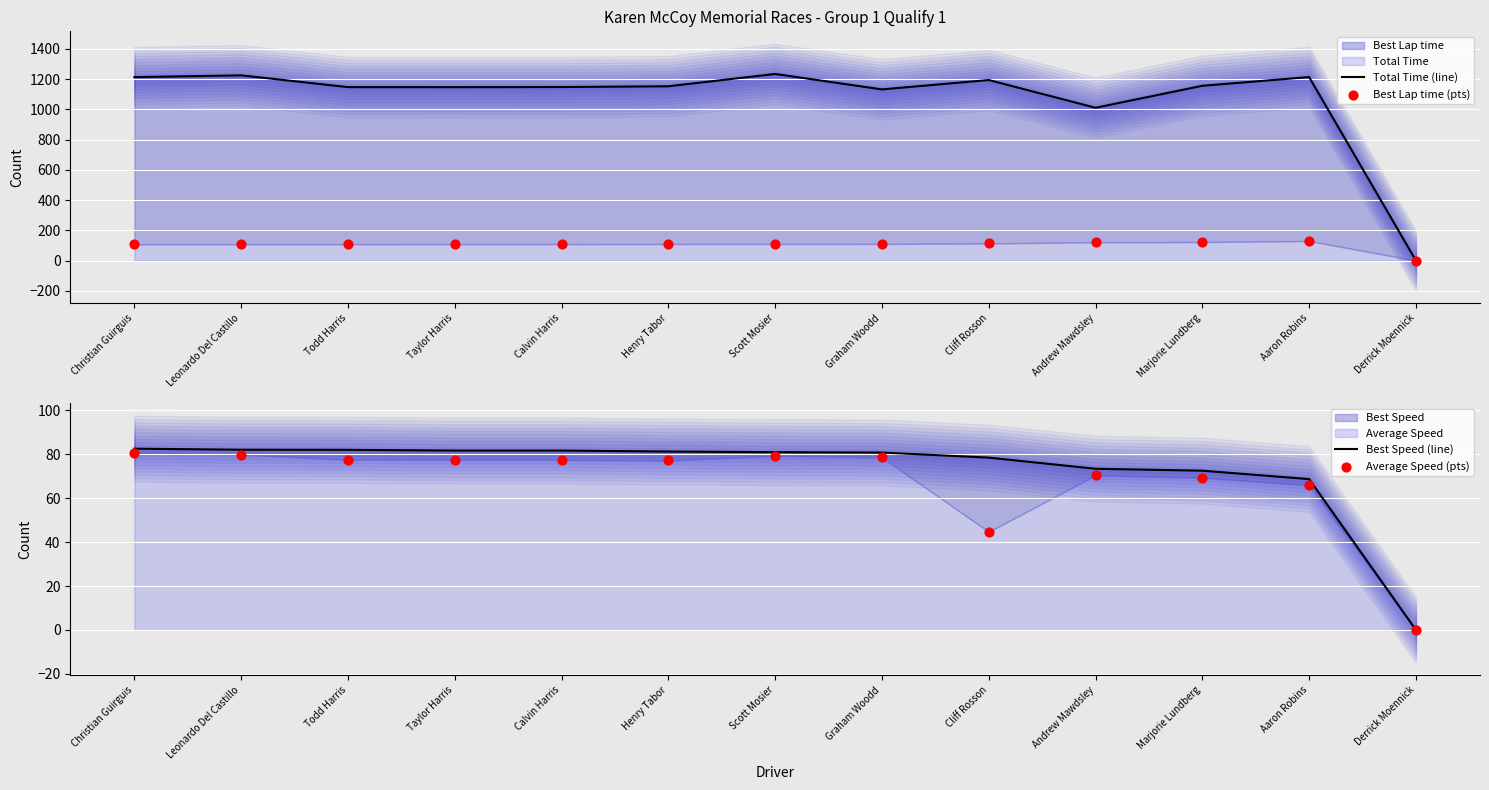

Which series has the largest Y range (max minus min)?

Total Time (line)